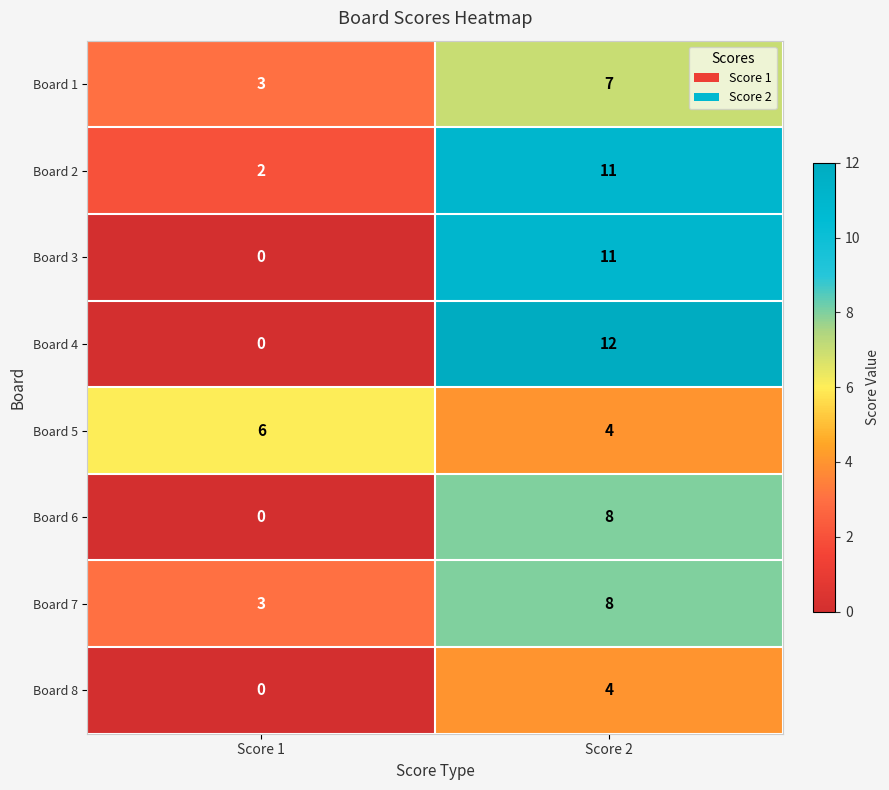

True or false: Board 2 has a value of 2 at Score 1.

True